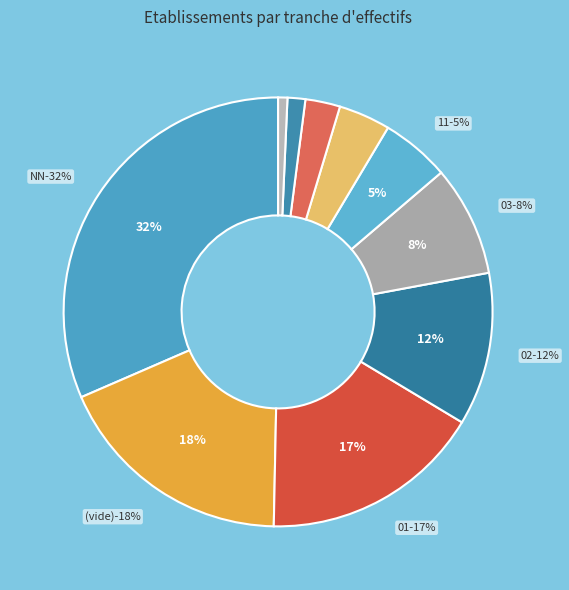

Is NN the majority of the pie?

No